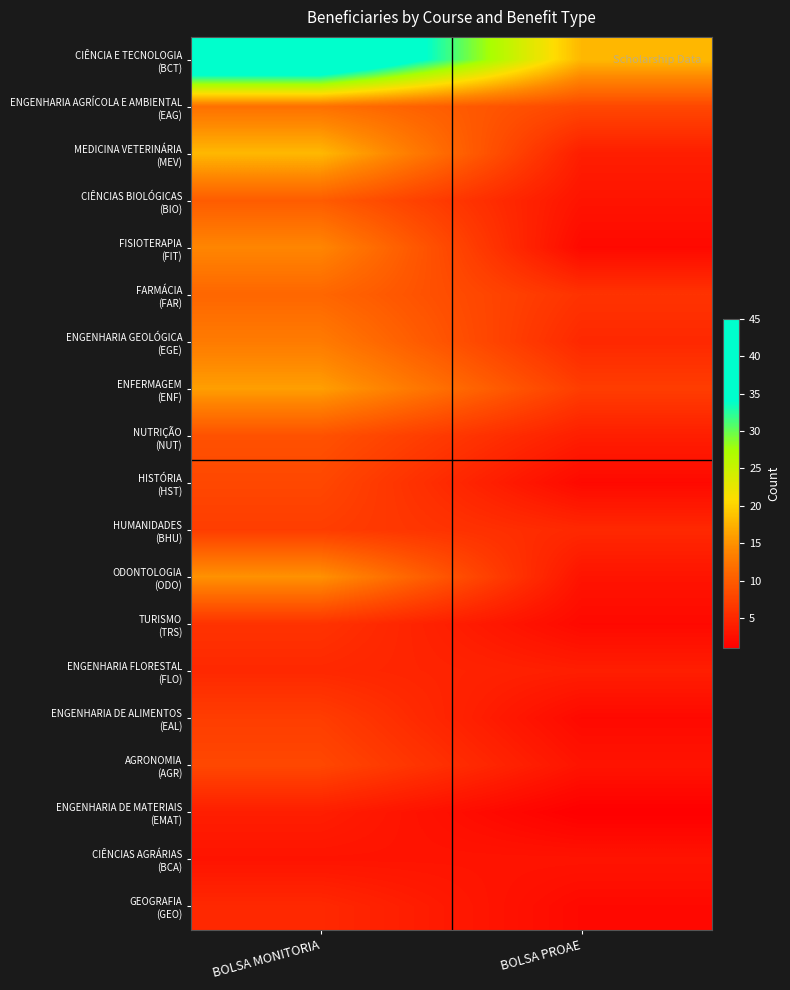

Which label corresponds to the smallest value in the chart?

BOLSA PROAE